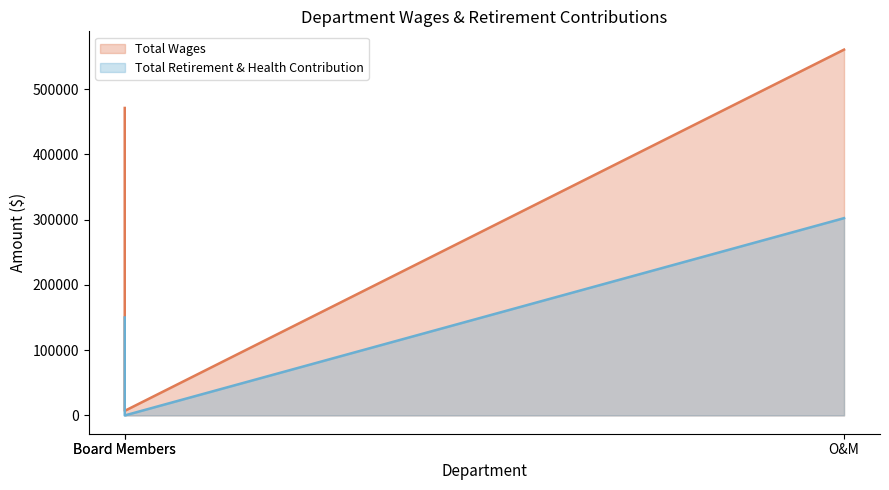

What is the total value across all series at Board Members?

7040